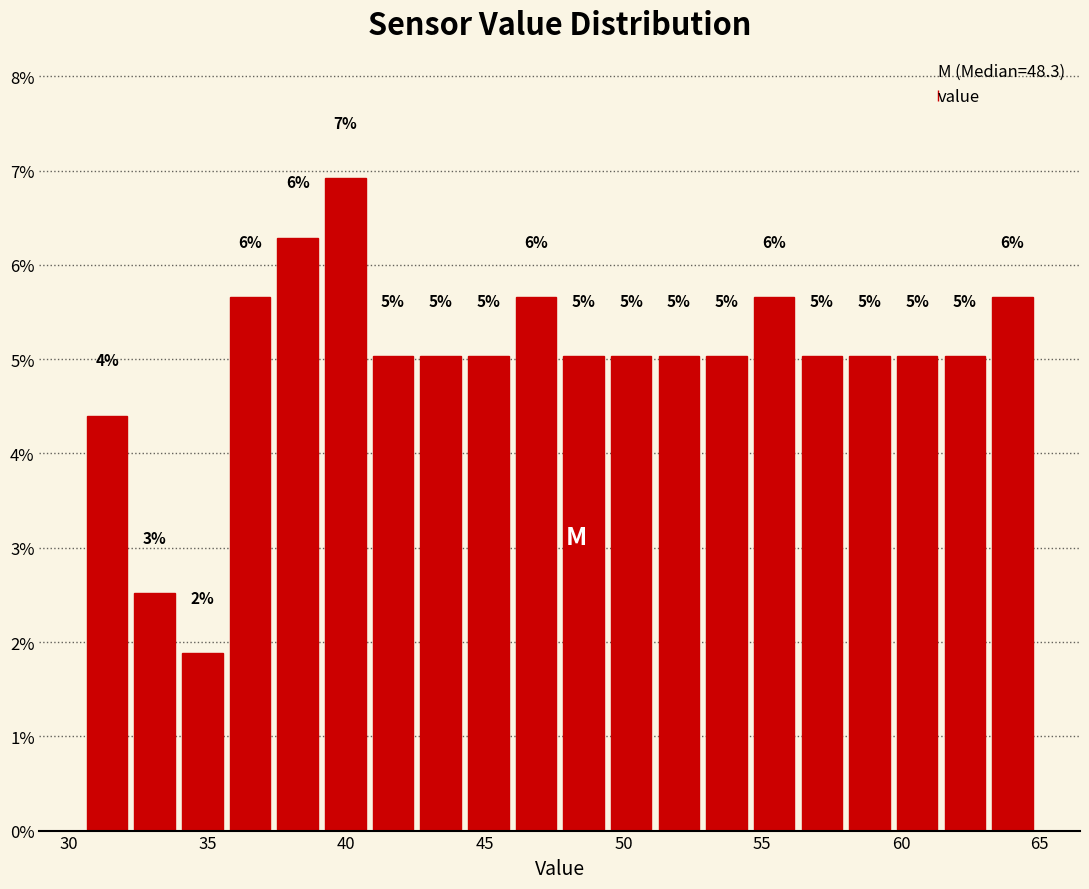

Around what value on the x-axis is the tallest bar? Give the approximate position of its centre, as read against the axis.

40.0